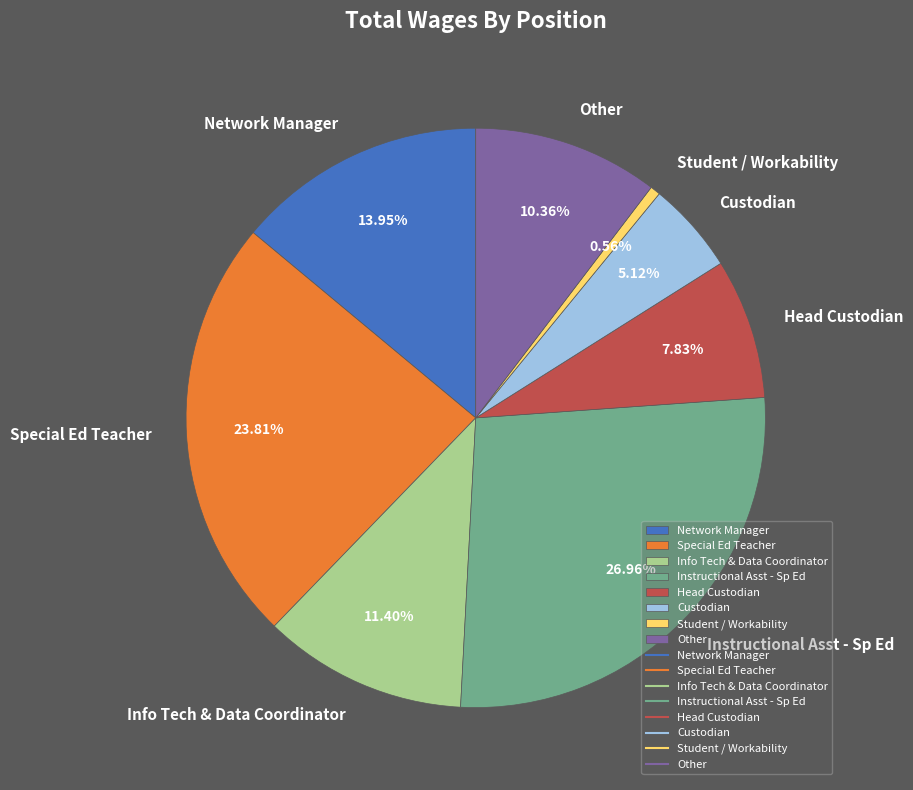

Rank the categories by value from lowest to highest.

Student / Workability, Custodian, Head Custodian, Other, Info Tech & Data Coordinator, Network Manager, Special Ed Teacher, Instructional Asst - Sp Ed